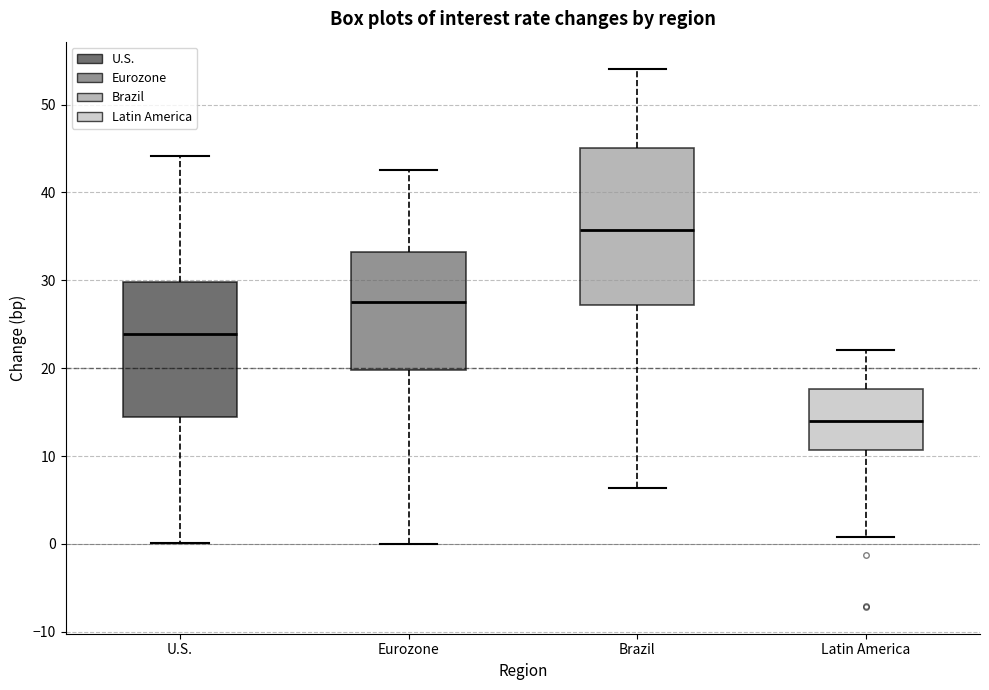

Which box's median line is the lowest?

Latin America